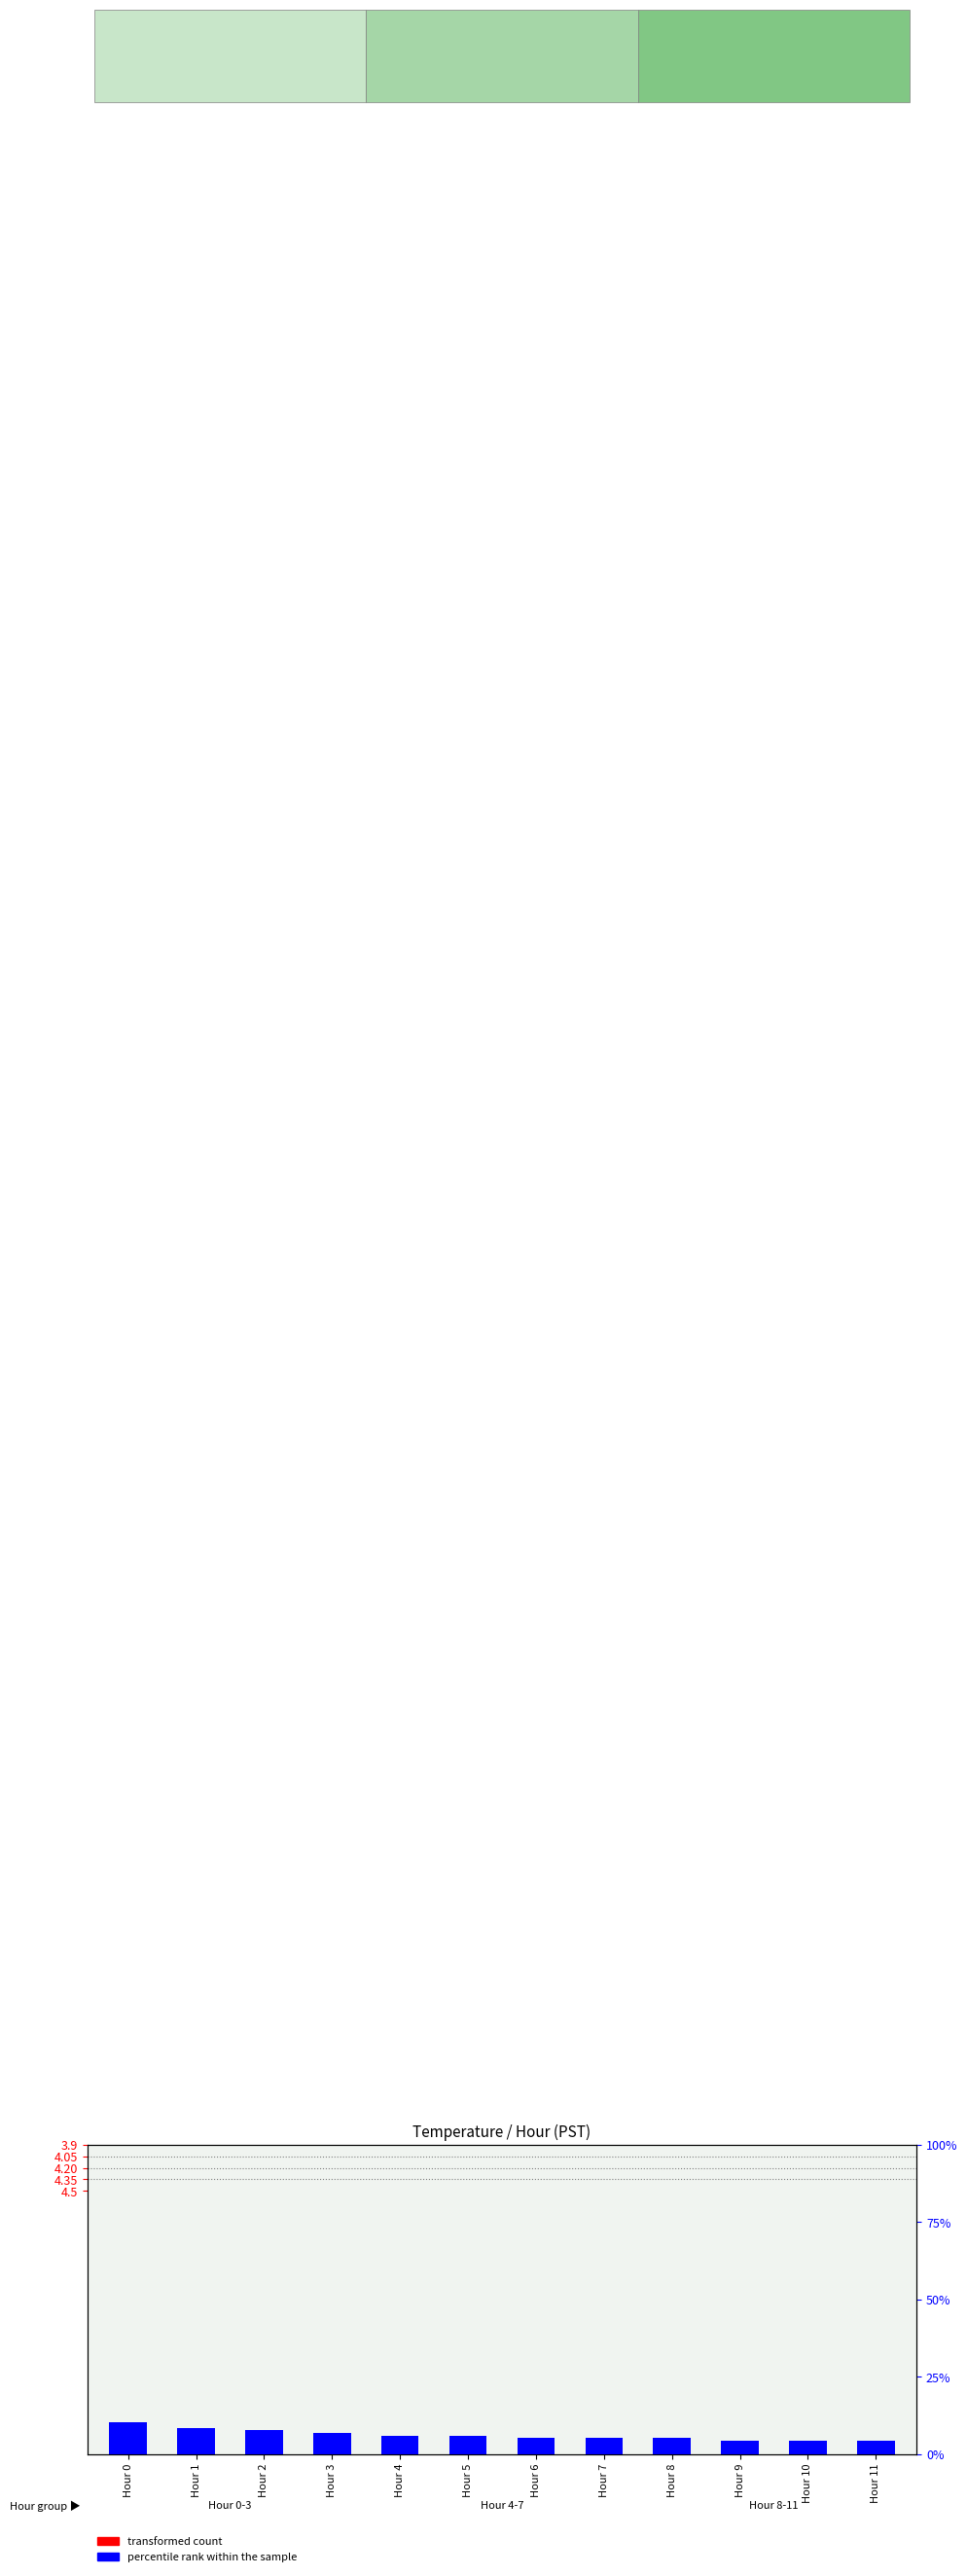

Count the transformed count values in the range 0 to 1.

11